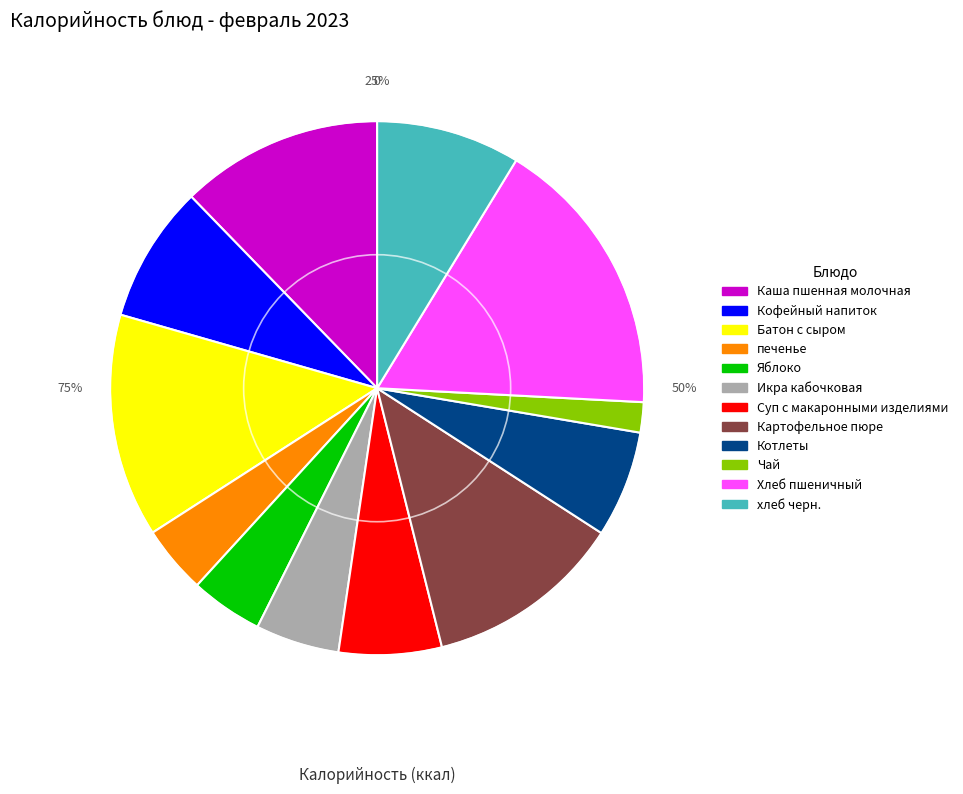

To the nearest percent, what percentage of the pie is Картофельное пюре?

12%